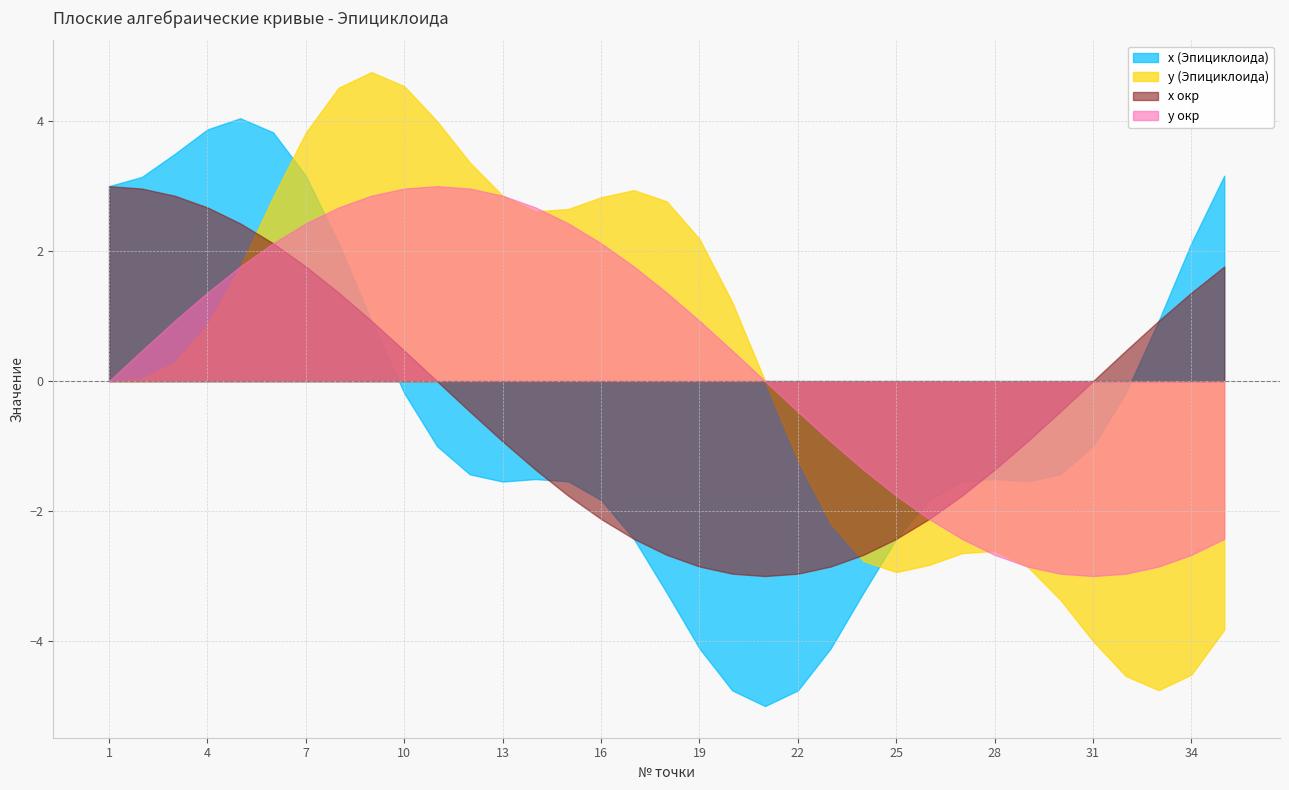

How many interior local peaks does the x (Эпициклоида) series have?

3